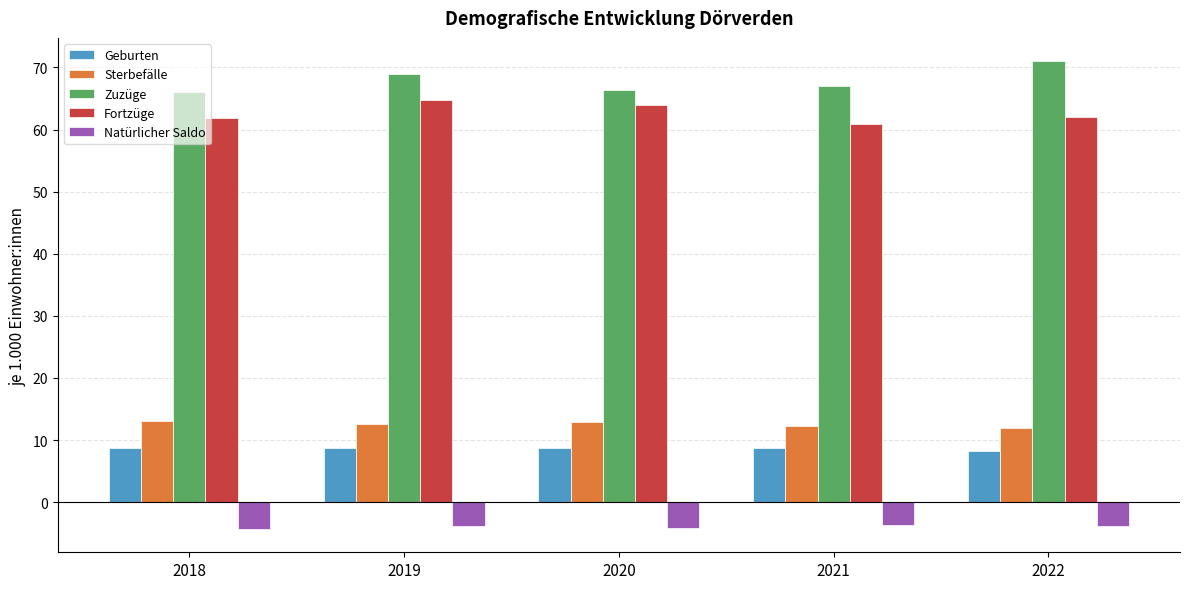

At how many categories does at least one series exceed 10?

5